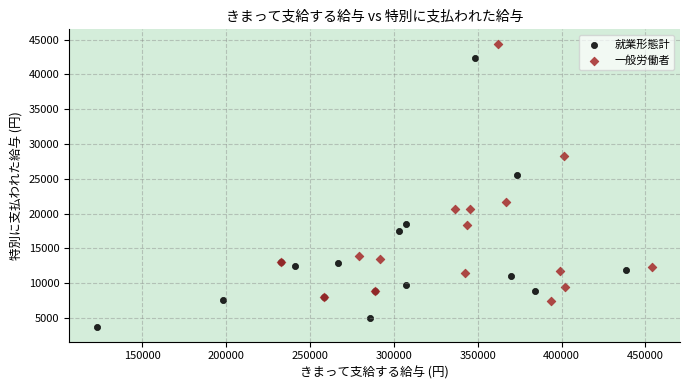

Which series contains the highest Y value?

一般労働者